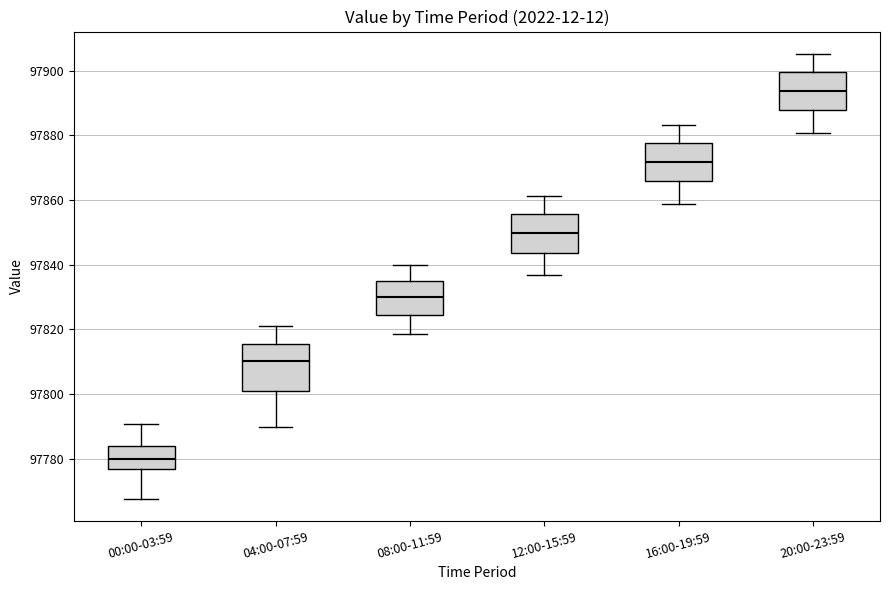

Reading left to right, transcribe this box plot: for each box, give where its median line is, the range the box spans, and where its two whiskers end, as read against the y-axis. The values are not printed on the chart, so give them approximately, as read against the axis.

00:00-03:59: median 97780, box 97776 to 97784, whiskers 97768 to 97790
04:00-07:59: median 97810, box 97800 to 97816, whiskers 97790 to 97822
08:00-11:59: median 97830, box 97824 to 97836, whiskers 97818 to 97840
12:00-15:59: median 97850, box 97844 to 97856, whiskers 97836 to 97862
16:00-19:59: median 97872, box 97866 to 97878, whiskers 97858 to 97884
20:00-23:59: median 97894, box 97888 to 97900, whiskers 97880 to 97906